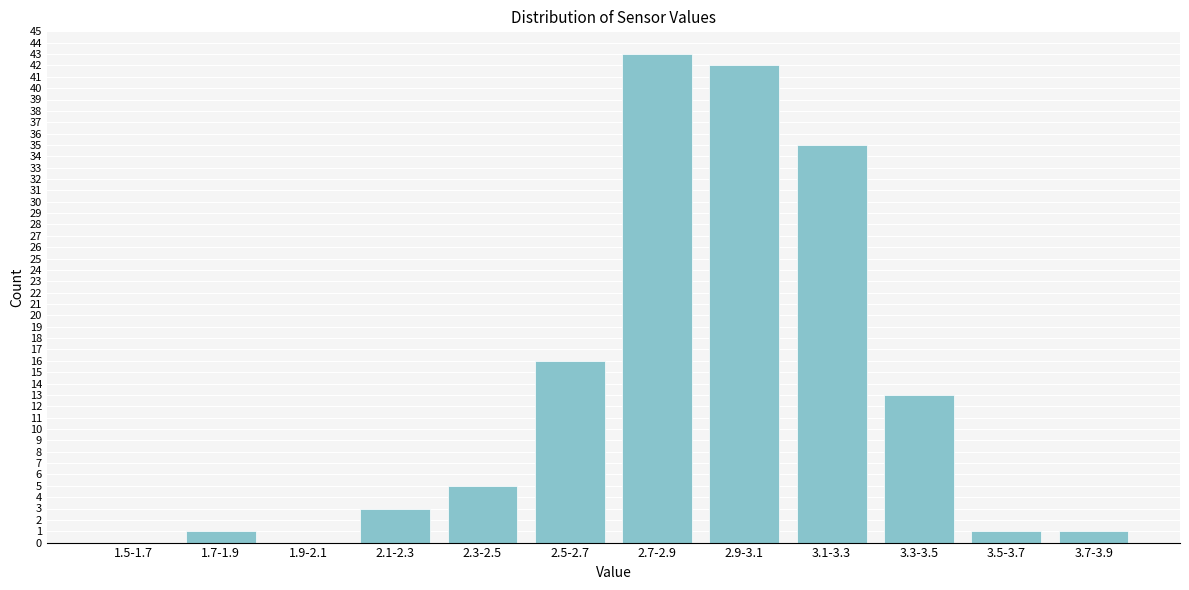

Reading left to right, extract all data points from this chart.

1.5-1.7=0	1.7-1.9=1	1.9-2.1=0	2.1-2.3=3	2.3-2.5=5	2.5-2.7=16	2.7-2.9=43	2.9-3.1=42	3.1-3.3=35	3.3-3.5=13	3.5-3.7=1	3.7-3.9=1